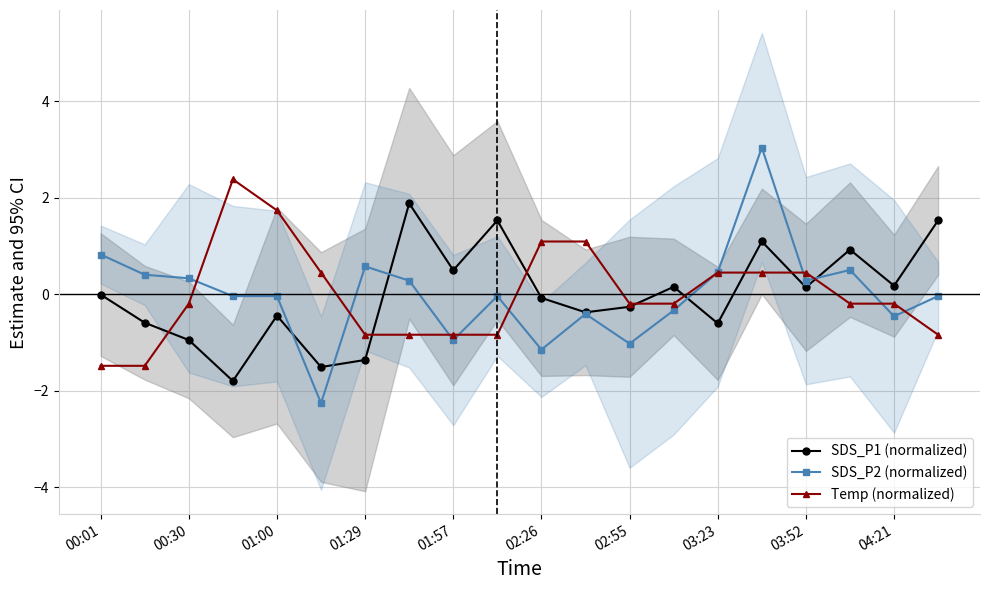

What is the lowest value of the SDS_P1 (normalized) series?

-1.8